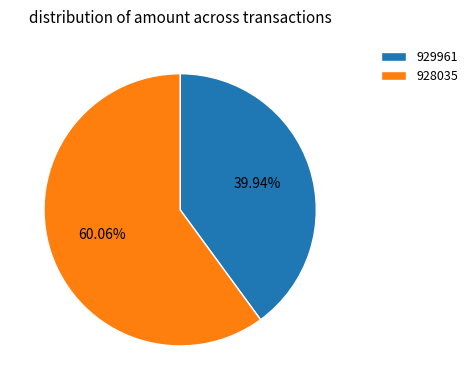

What percentage is the 928035 slice, to the nearest percent?

60%